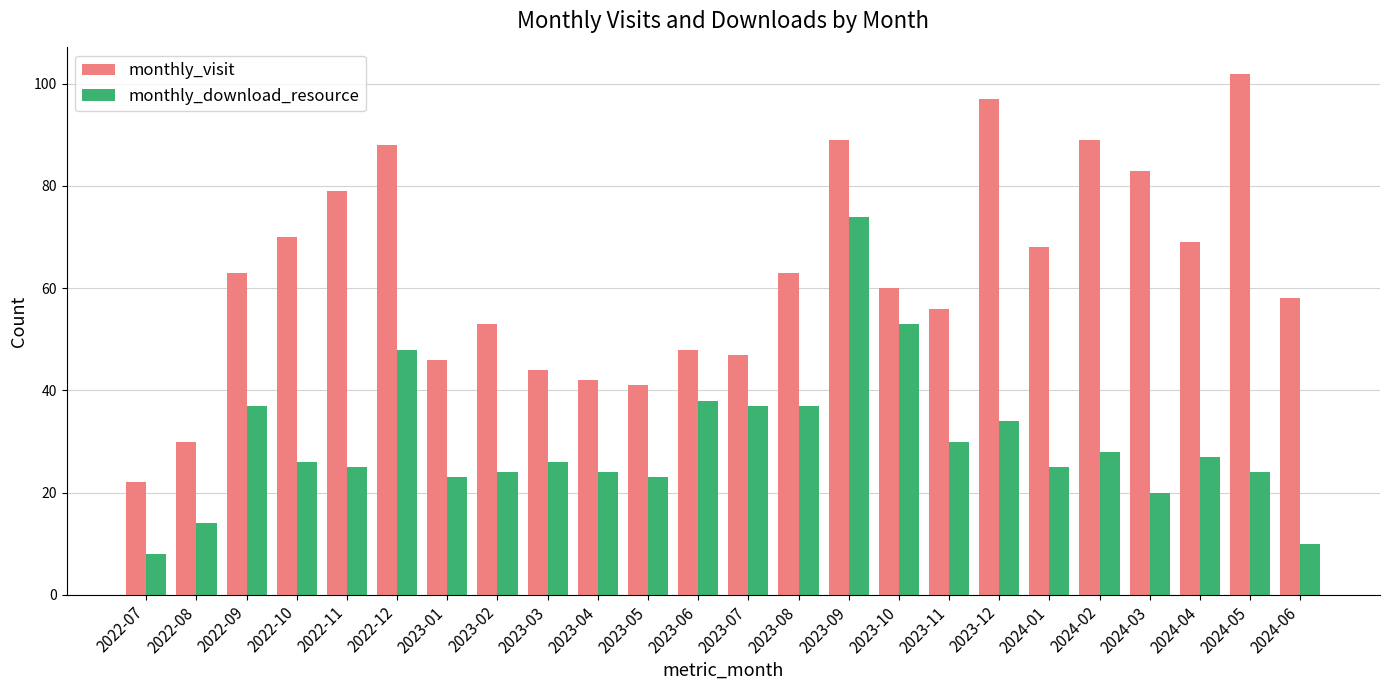

Reading left to right, list all the values displayed in this chart.

monthly_visit: 2022-07=22	2022-08=30	2022-09=63	2022-10=70	2022-11=79	2022-12=88	2023-01=46	2023-02=53	2023-03=44	2023-04=42	2023-05=41	2023-06=48	2023-07=47	2023-08=63	2023-09=89	2023-10=60	2023-11=56	2023-12=97	2024-01=68	2024-02=89	2024-03=83	2024-04=69	2024-05=102	2024-06=58
monthly_download_resource: 2022-07=8	2022-08=14	2022-09=37	2022-10=26	2022-11=25	2022-12=48	2023-01=23	2023-02=24	2023-03=26	2023-04=24	2023-05=23	2023-06=38	2023-07=37	2023-08=37	2023-09=74	2023-10=53	2023-11=30	2023-12=34	2024-01=25	2024-02=28	2024-03=20	2024-04=27	2024-05=24	2024-06=10